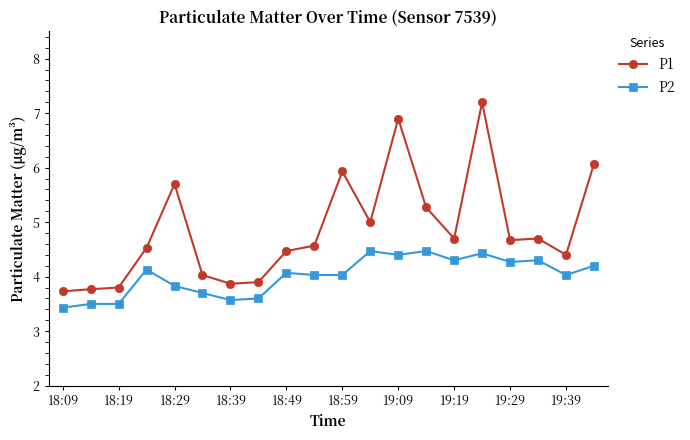

True or false: P2 and P1 cross at least once.

False